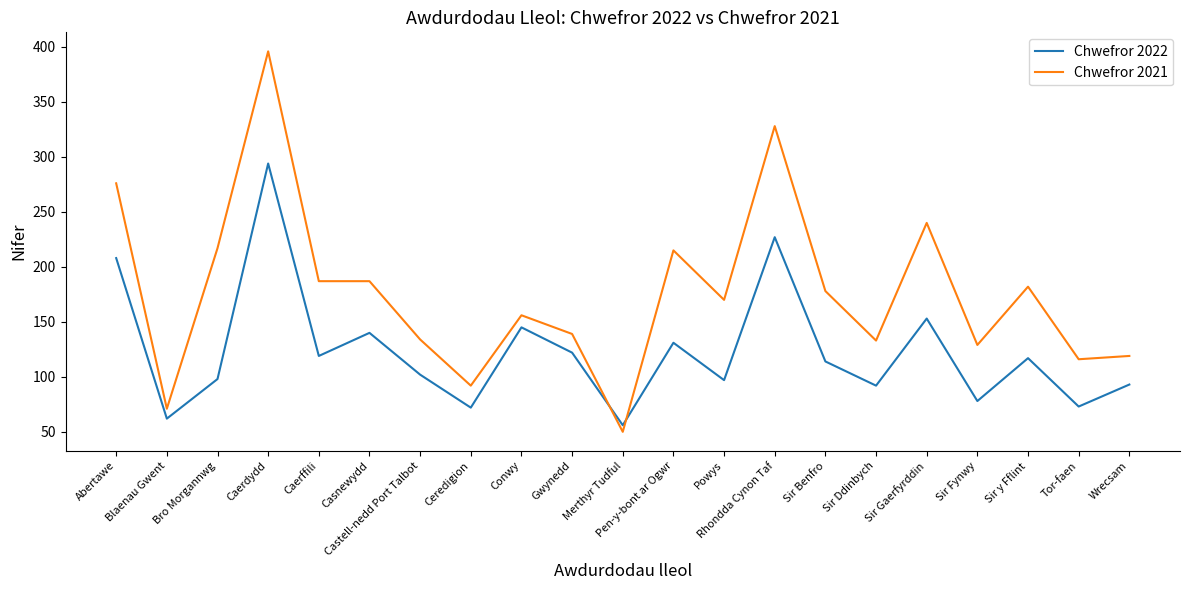

How many lines are shown in the chart?

2